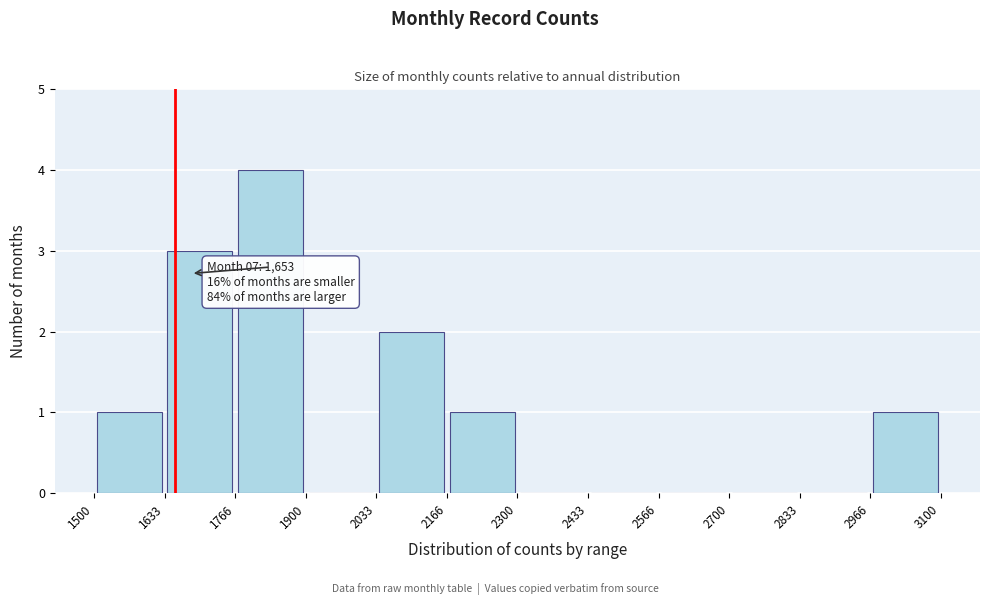

Over which range of the x-axis is the bar tallest?

1766 to 1900